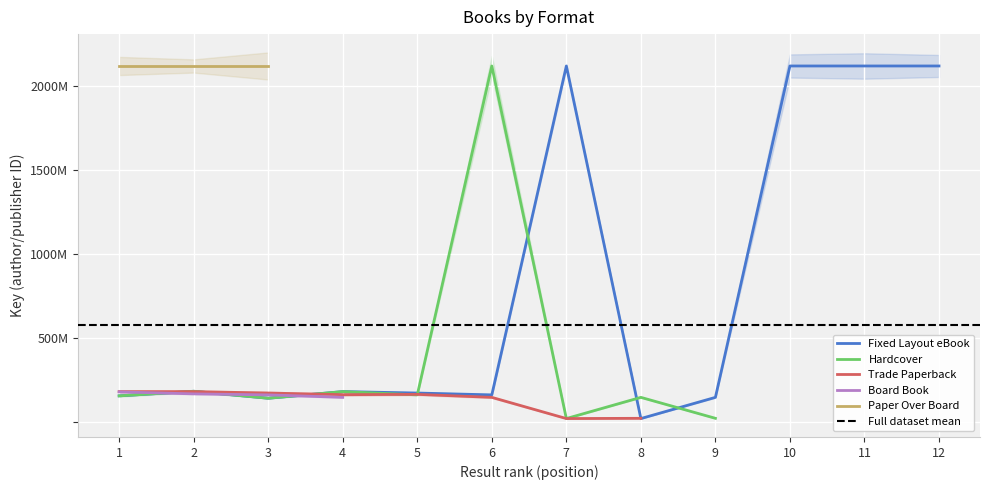

What is the difference between the maximum and minimum values in the Fixed Layout eBook series?

2097671057